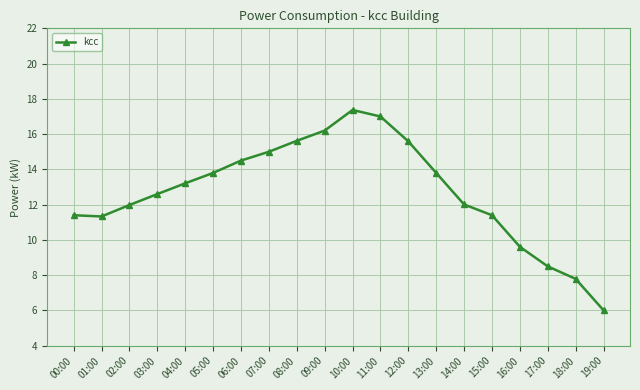

The chart shows a value of 13.2 at 04:00. True or false?

True